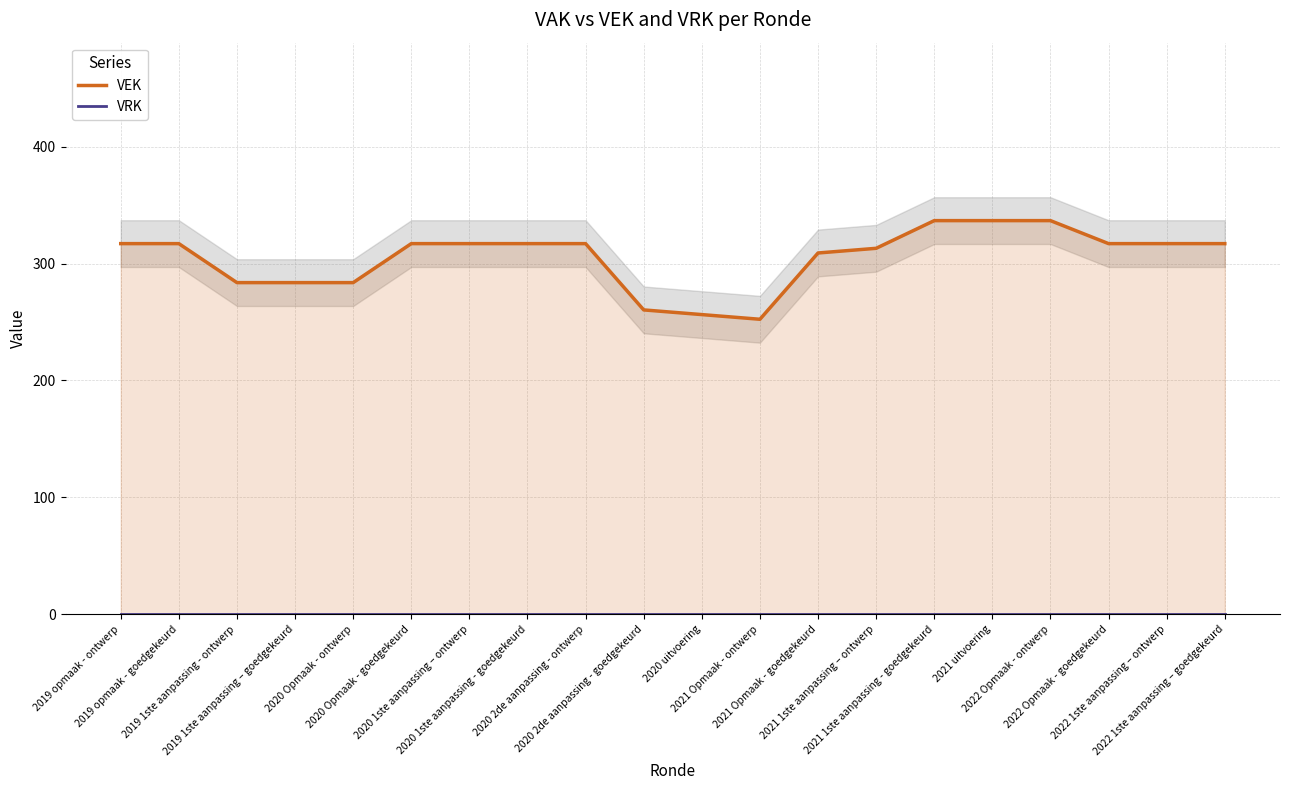

Count the number of categories in the chart.

20